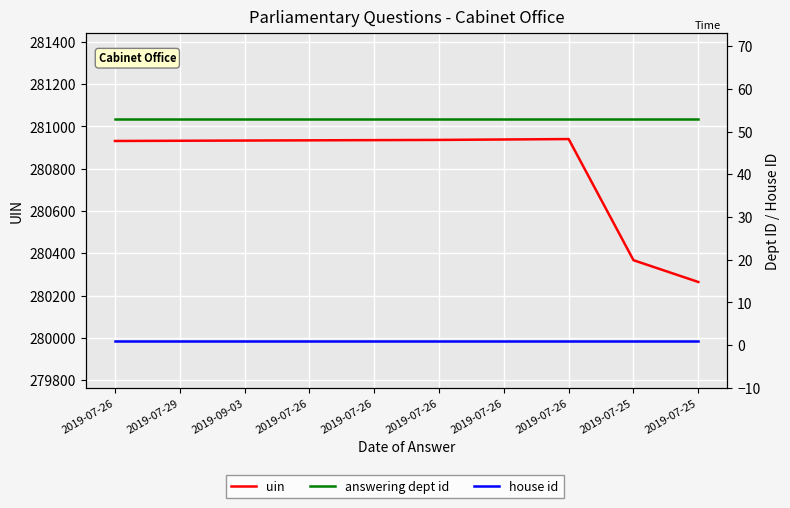

What is the label of the 7th point from the left?

2019-07-26